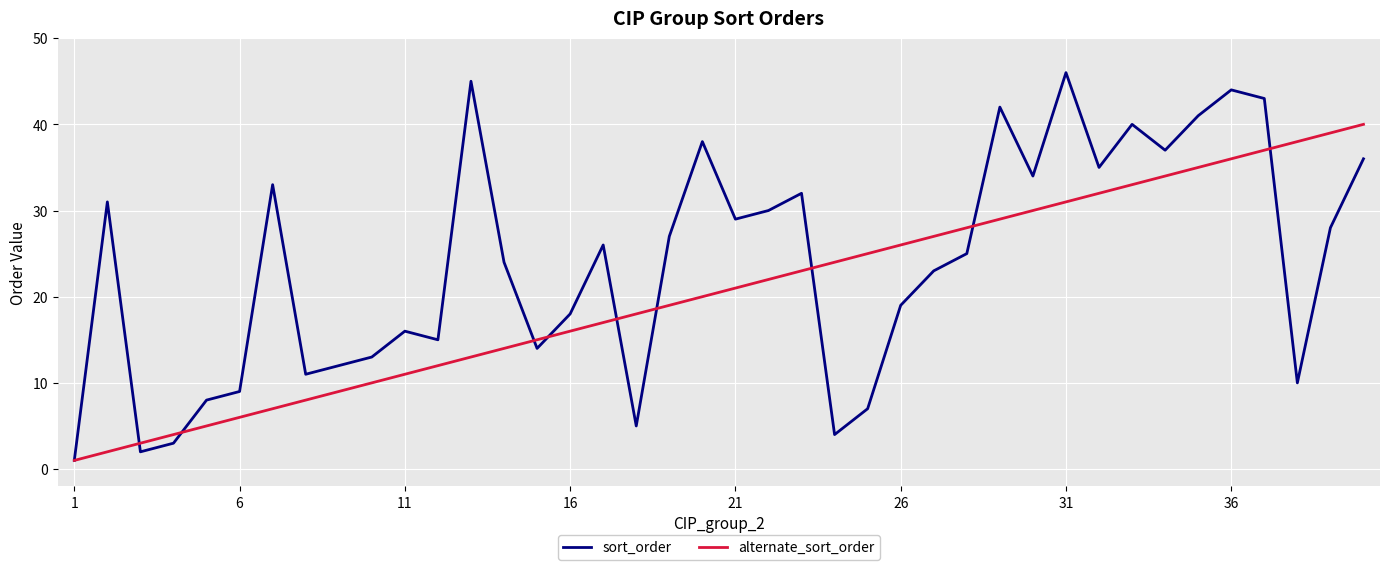

List the series in order of their peak value, lowest first.

alternate_sort_order, sort_order